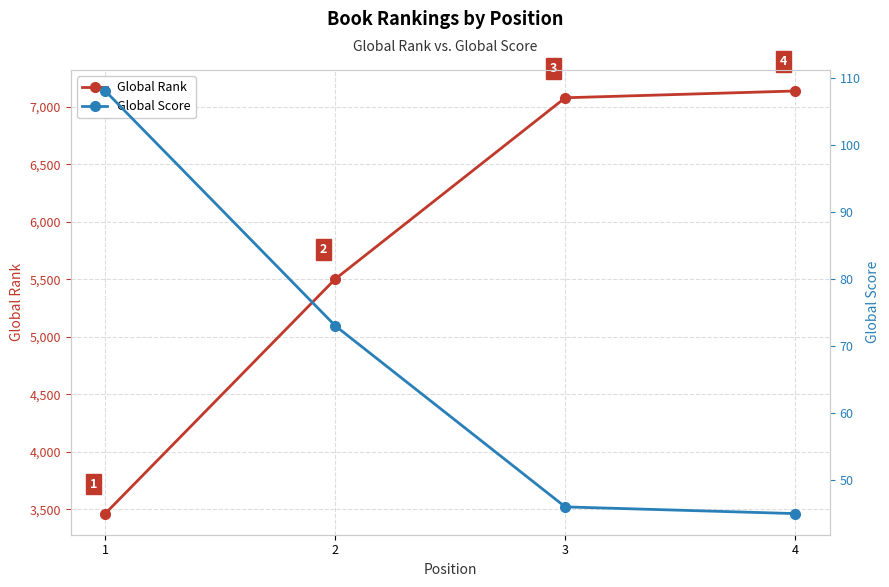

Reading right to left, transcribe all the data shown in this chart.

Global Rank: 7138	7079	5503	3463
Global Score: 45	46	73	108